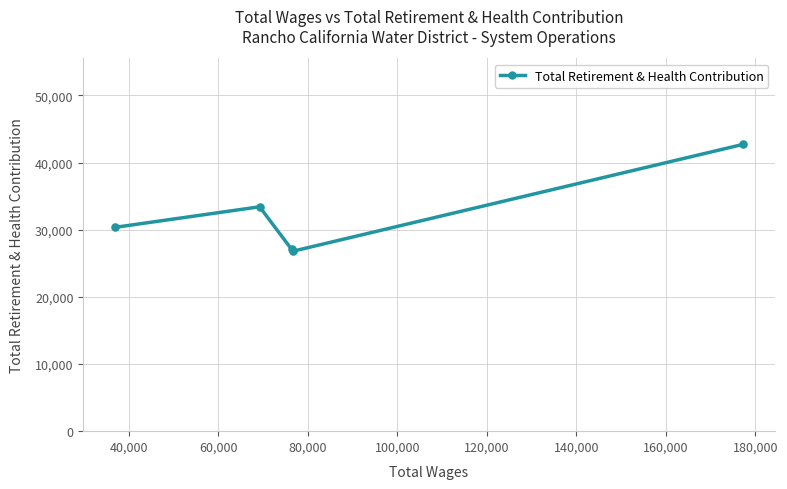

What is the value of the 1st point from the left?

30353